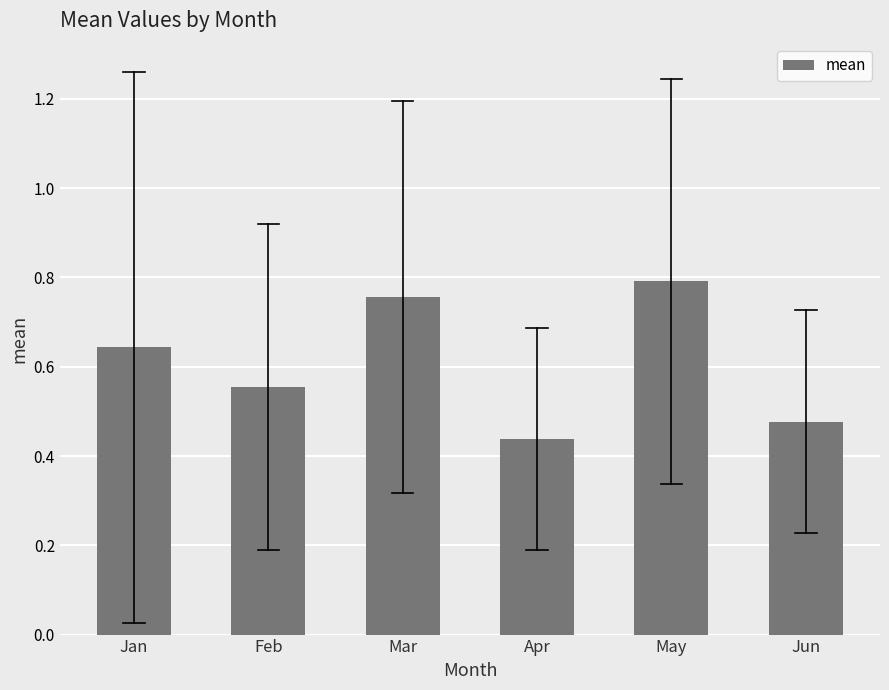

Rank the categories by value from highest to lowest.

May, Mar, Jan, Feb, Jun, Apr